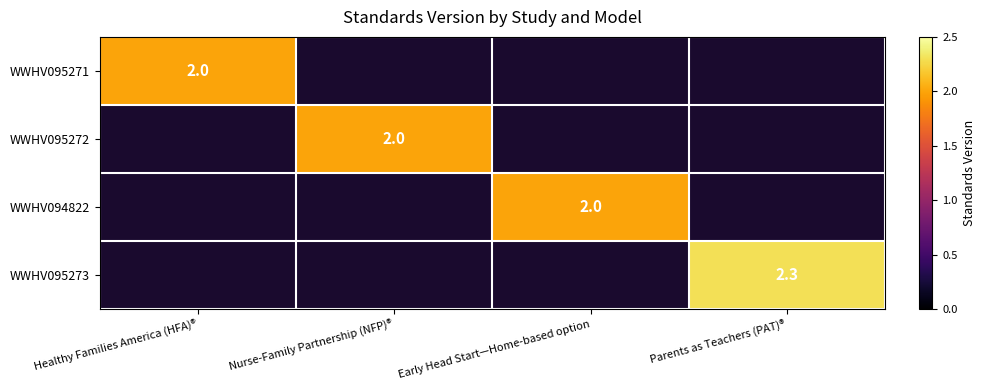

True or false: WWHV095271 has a value of 0.7 at Healthy Families America (HFA)®.

False